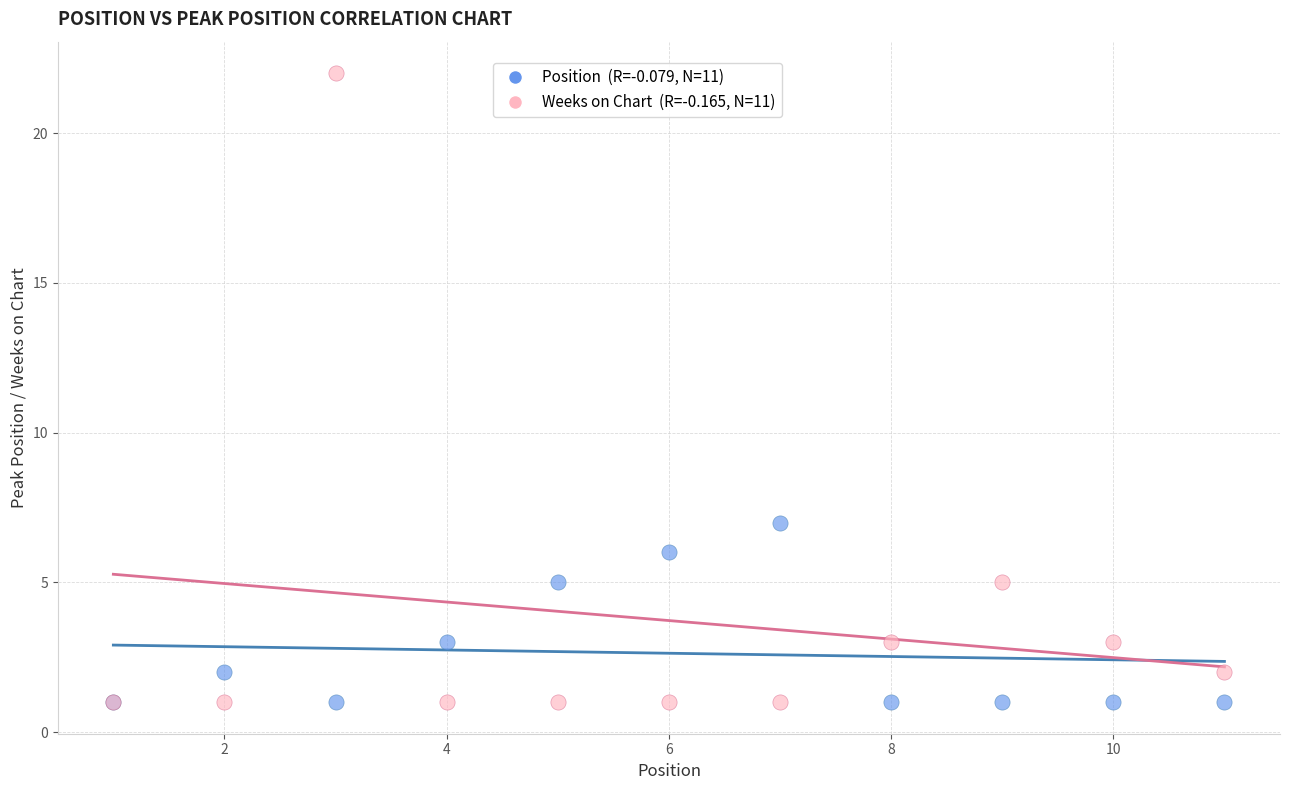

Across all series, what Y value is closest to 11?

7